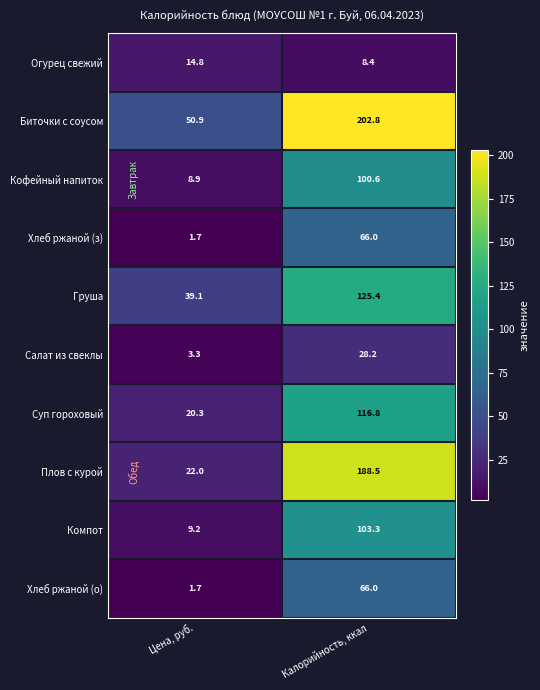

What is the sum of the Огурец свежий values at Калорийность, ккал and Цена, руб.?

23.2